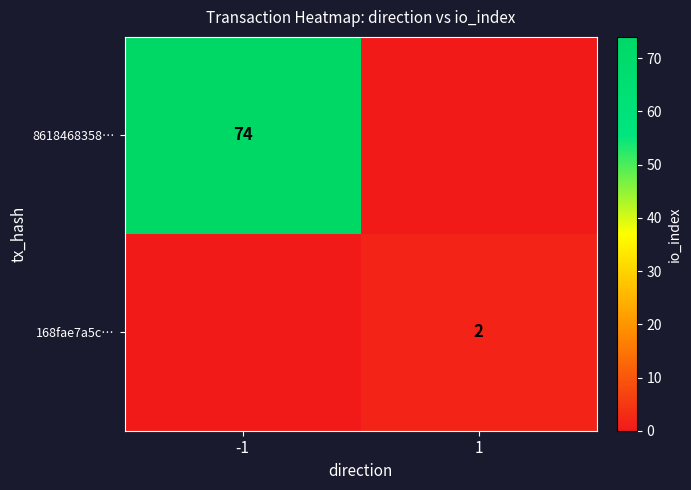

The 168fae7a5c… series shows 2 at 1. True or false?

True